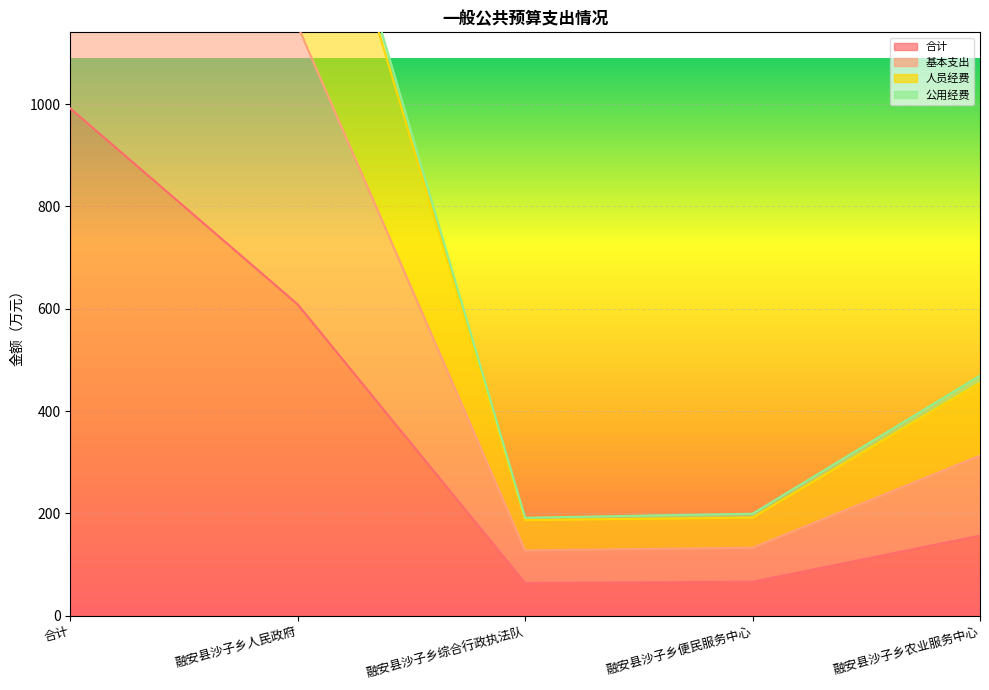

True or false: 基本支出 and 合计 intersect in this chart.

False